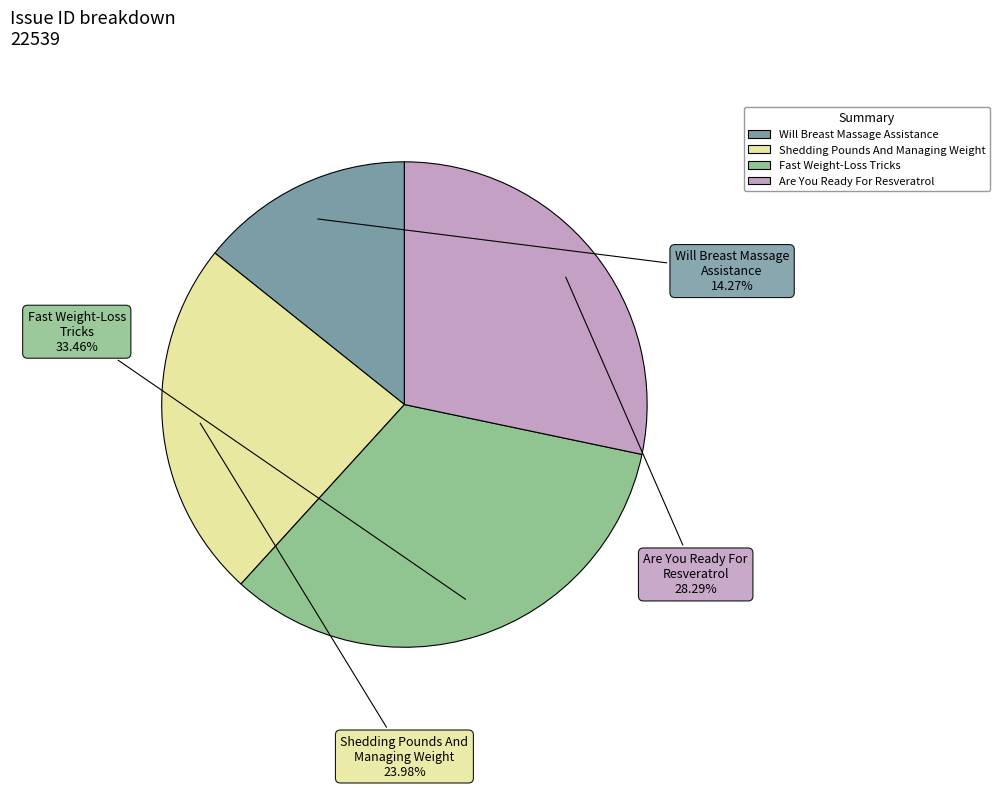

Between Shedding Pounds And Managing Weight and Fast Weight-Loss Tricks, which is larger?

Fast Weight-Loss Tricks